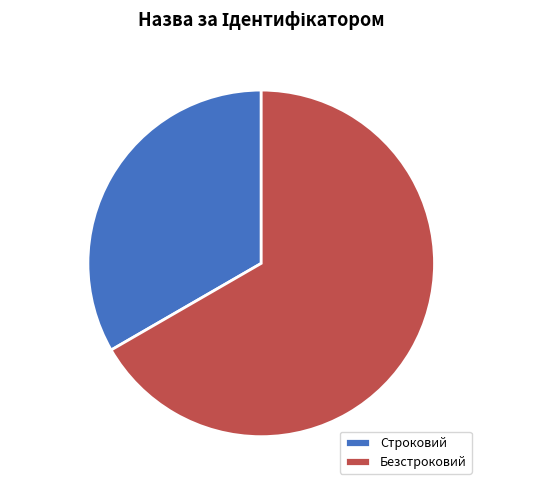

To the nearest percent, what portion does Безстроковий represent?

67%